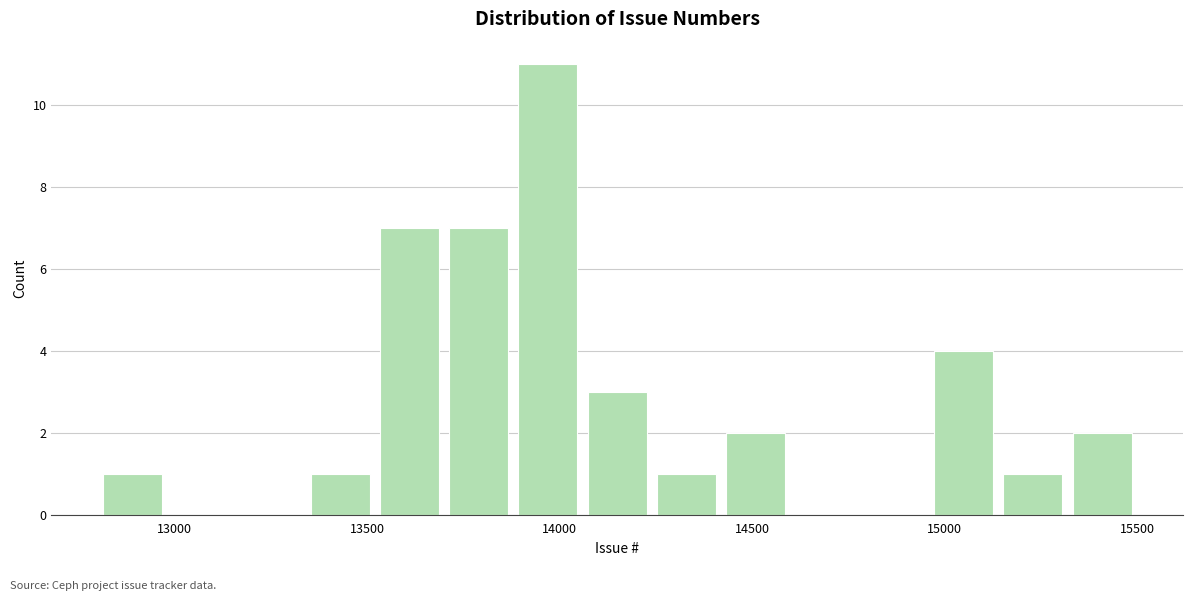

Around what value on the x-axis is the tallest bar? Give the approximate position of its centre, as read against the axis.

13950